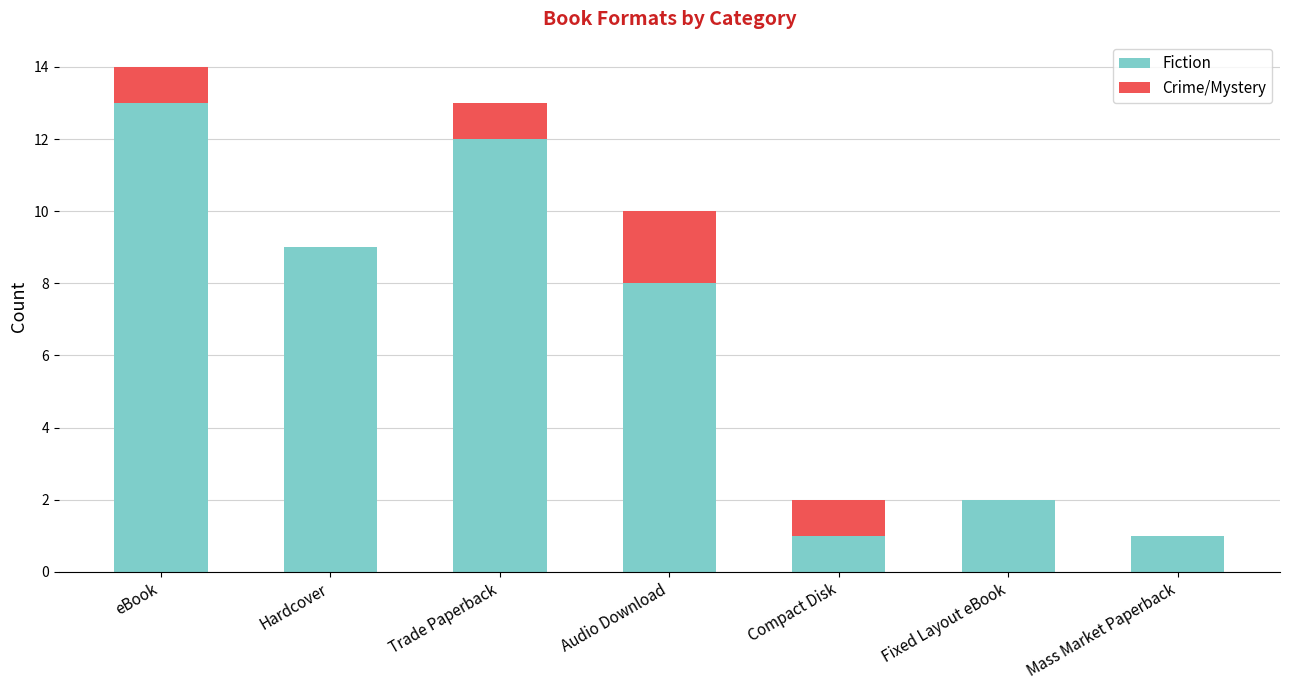

At which category is the sum across all series the highest?

eBook